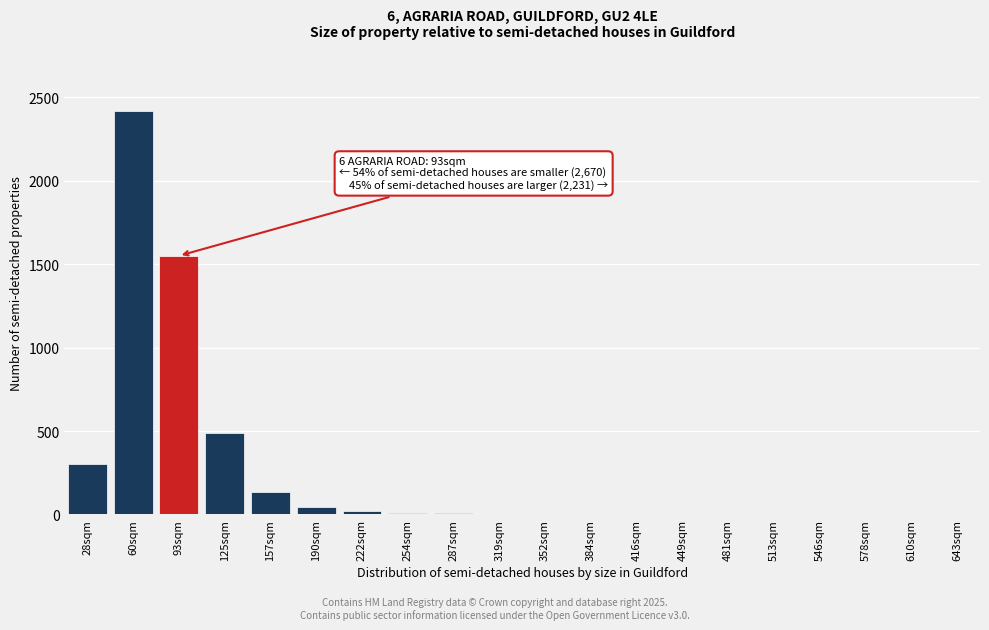

What is the greatest value displayed?

2420